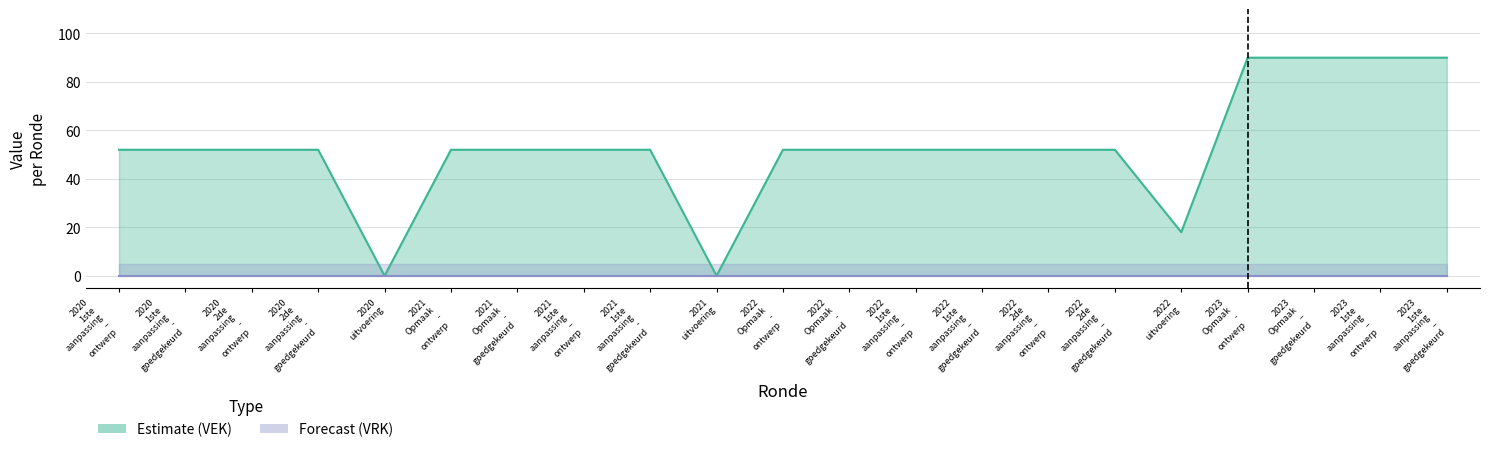

What is the sum of the values at 2022 1ste aanpassing – goedgekeurd and 2020 uitvoering?

52